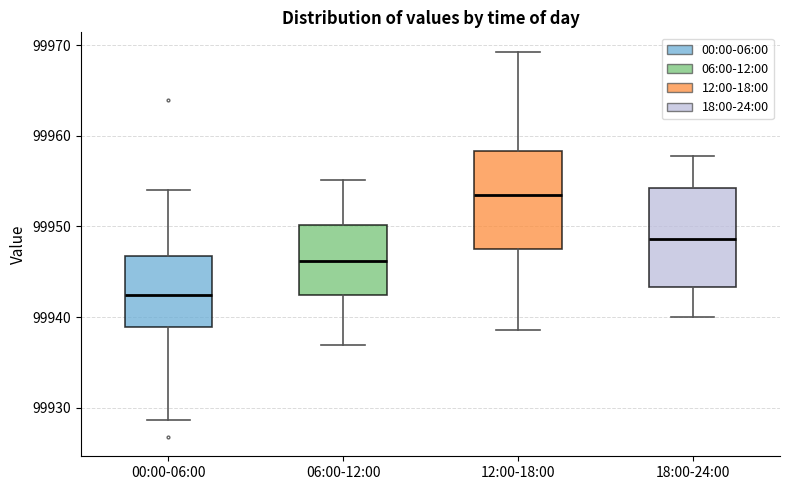

Reading left to right, transcribe this box plot: for each box, give where its median line is, the range the box spans, and where its two whiskers end, as read against the y-axis. The values are not printed on the chart, so give them approximately, as read against the axis.

00:00-06:00: median 99942, box 99939 to 99947, whiskers 99929 to 99954
06:00-12:00: median 99946, box 99942 to 99950, whiskers 99937 to 99955
12:00-18:00: median 99953, box 99948 to 99958, whiskers 99939 to 99969
18:00-24:00: median 99949, box 99943 to 99954, whiskers 99940 to 99958